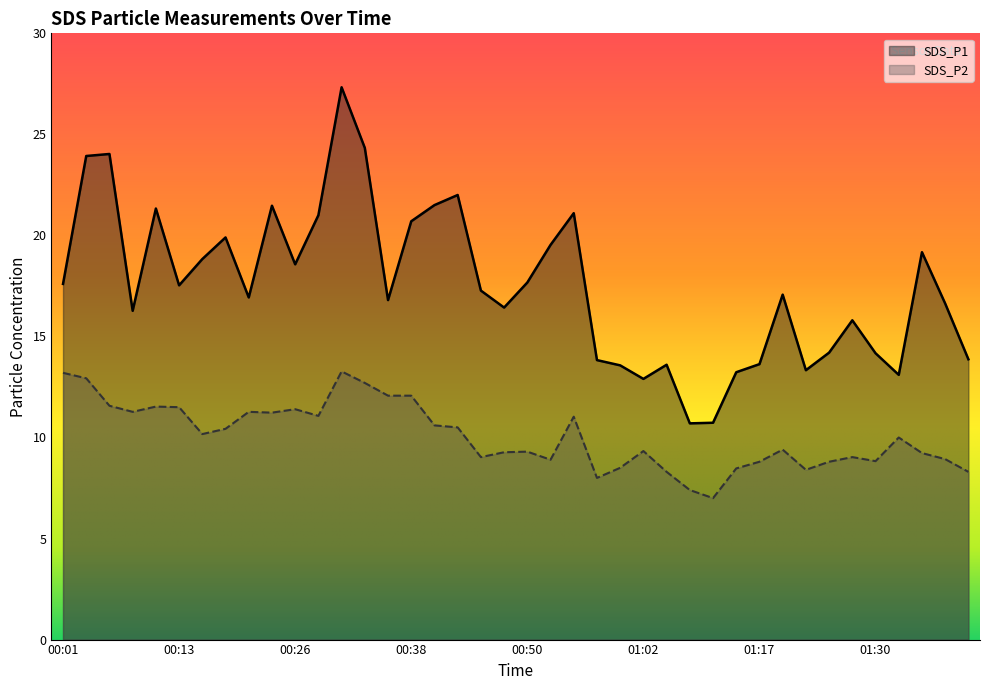

What is the label of the 40th point from the left?

01:39